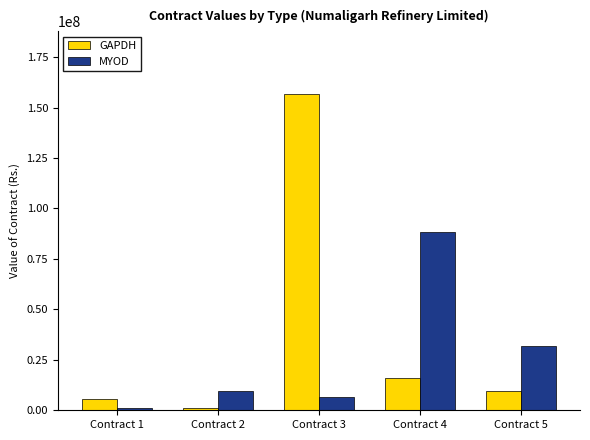

At which label does GAPDH reach its peak?

Contract 3